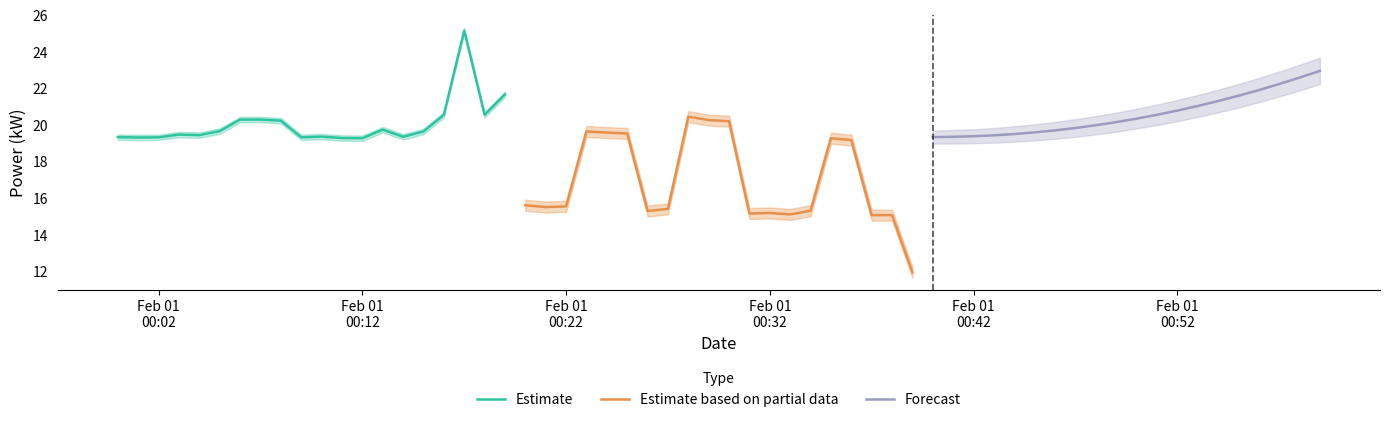

Reading right to left, what are all the values shown in this chart?

Estimate: 21.7	20.6	25.2	20.6	19.7	19.4	19.8	19.3	19.3	19.4	19.3	20.2	20.3	20.3	19.7	19.5	19.5	19.3	19.3	19.4
Estimate based on partial data: 12.0	15.1	15.1	19.2	19.3	15.3	15.1	15.2	15.2	20.2	20.3	20.5	15.4	15.3	19.6	19.6	19.7	15.6	15.5	15.6
Forecast: 23.0	22.6	22.2	21.9	21.6	21.3	21.1	20.8	20.6	20.4	20.2	20.0	19.9	19.7	19.6	19.5	19.4	19.4	19.4	19.4